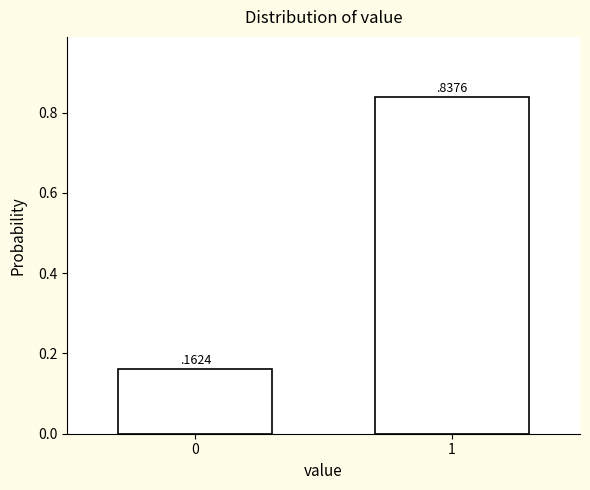

What is the sum of all values?

1.0